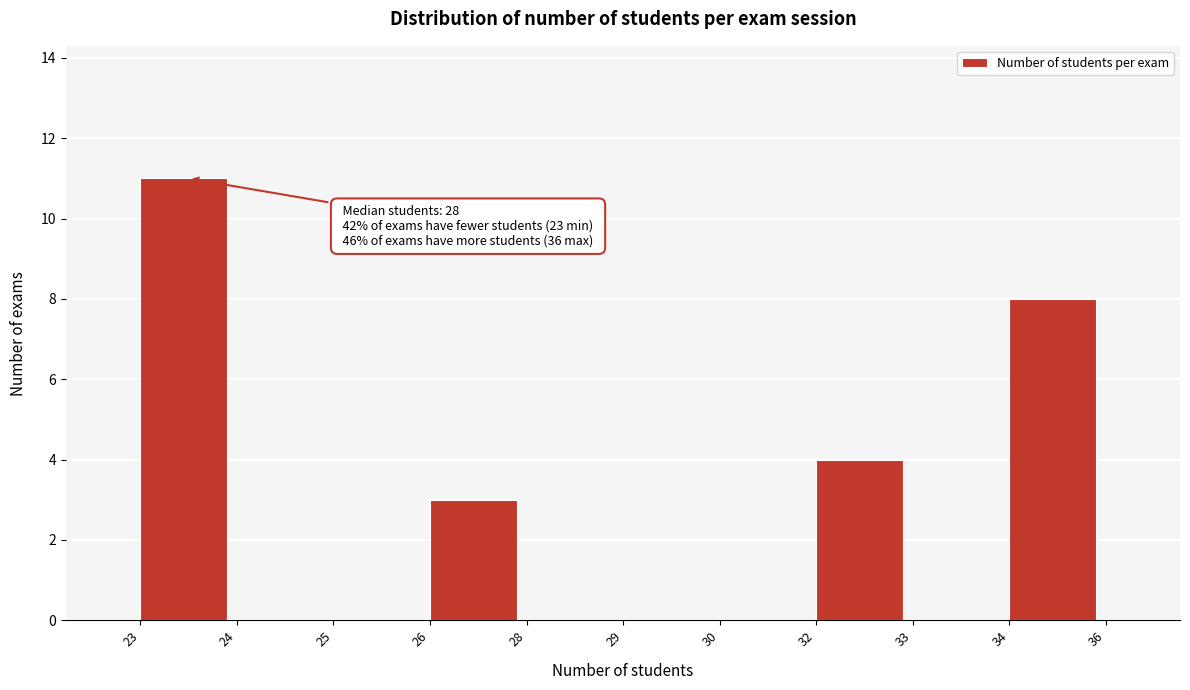

Reading left to right, transcribe all the data shown in this chart.

23=11	24=0	25=0	26=3	28=0	29=0	30=0	32=4	33=0	34=8